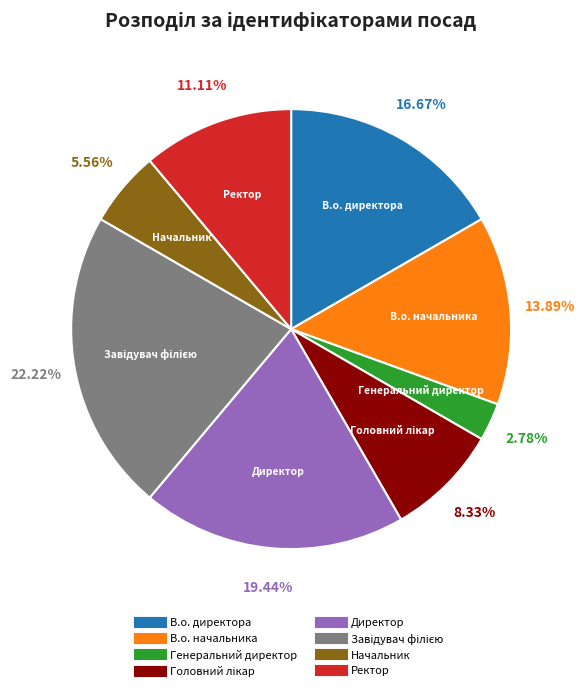

Is there a majority slice in this chart?

No